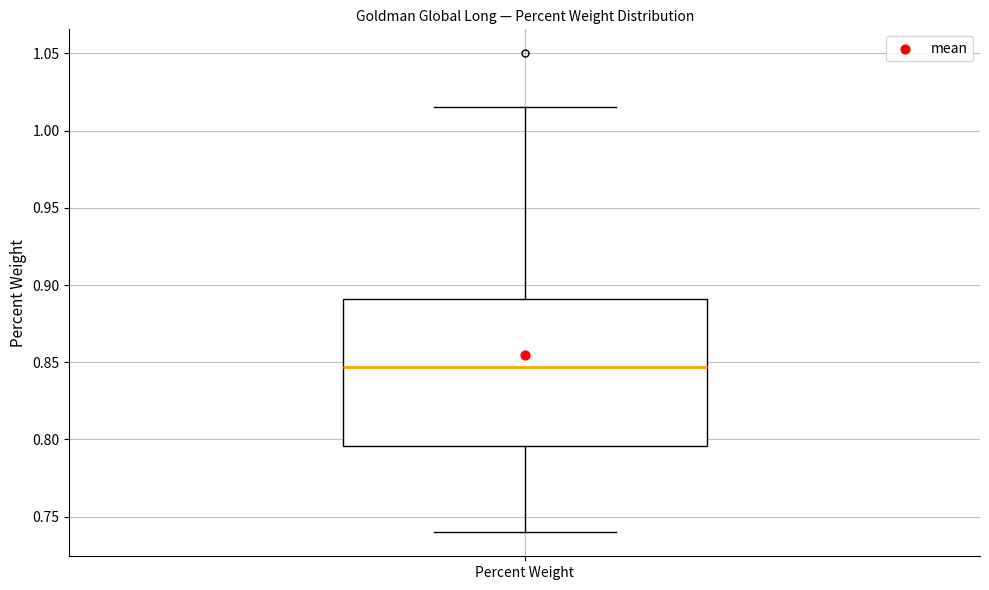

Transcribe this box plot: give where the median line is, the range the box spans, and where the two whiskers end, as read against the y-axis. The values are not printed on the chart, so give them approximately, as read against the axis.

median 0.845, box 0.795 to 0.890, whiskers 0.740 to 1.015